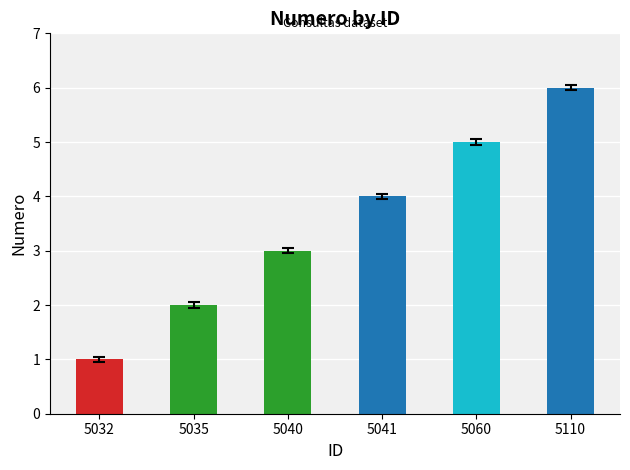

List the labels in order of value, largest first.

5110, 5060, 5041, 5040, 5035, 5032